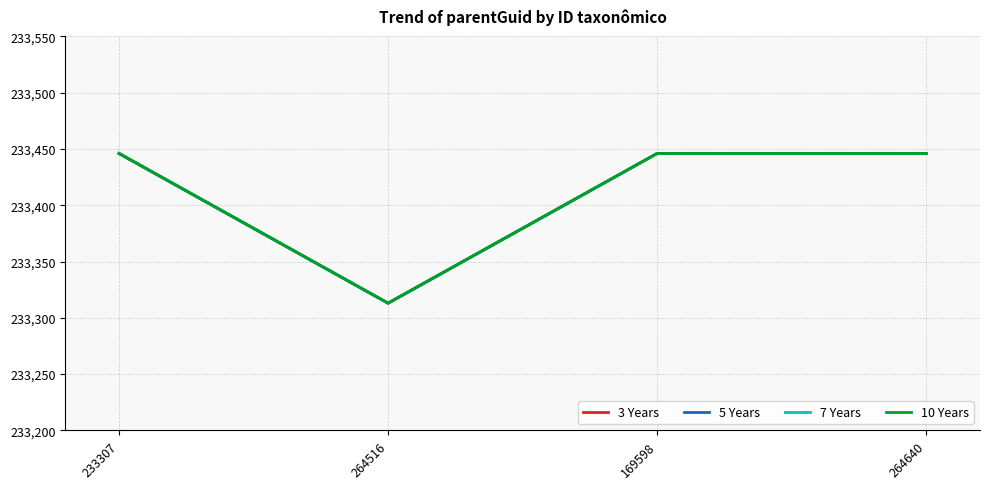

What is the sum of the 7 Years values at 264516 and 264640?

466759